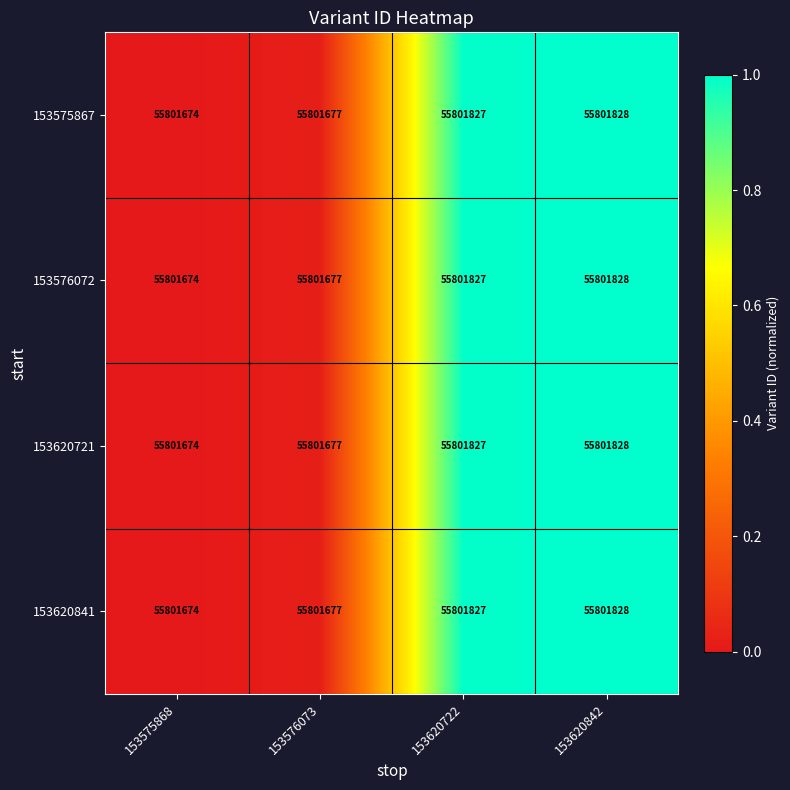

What is the difference between the second highest and minimum values in the 153575867 series?

153